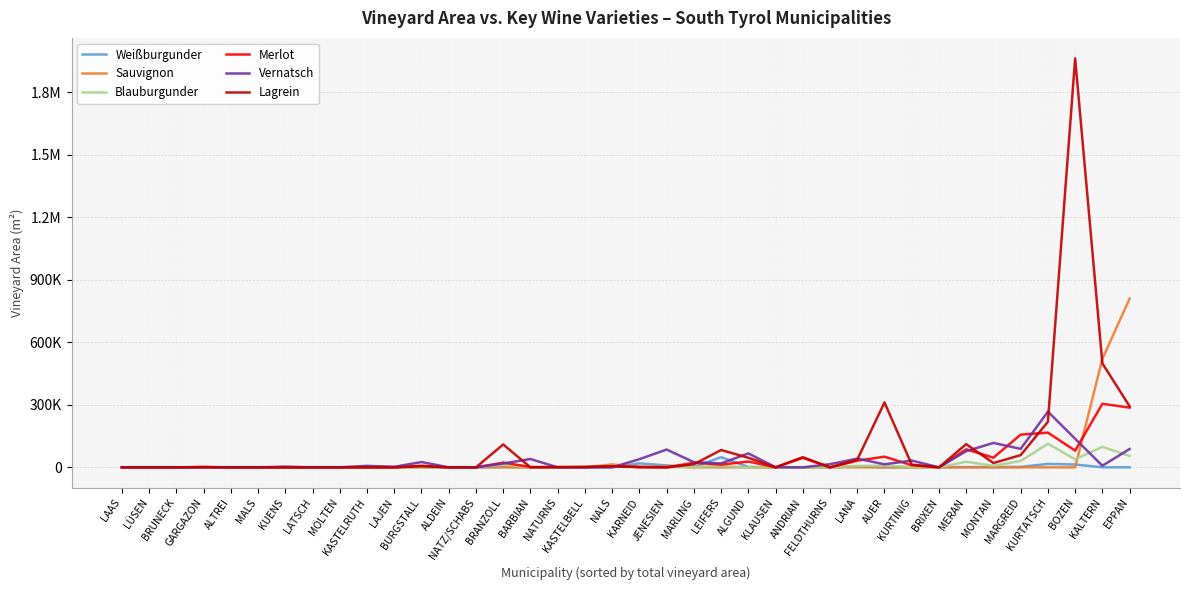

Which has a higher value, JENESIEN or BRUNECK?

JENESIEN